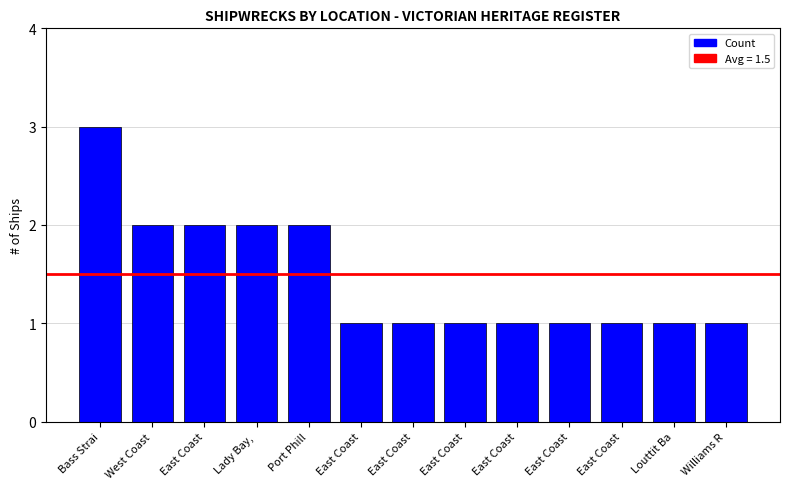

Are the bars horizontal?

No